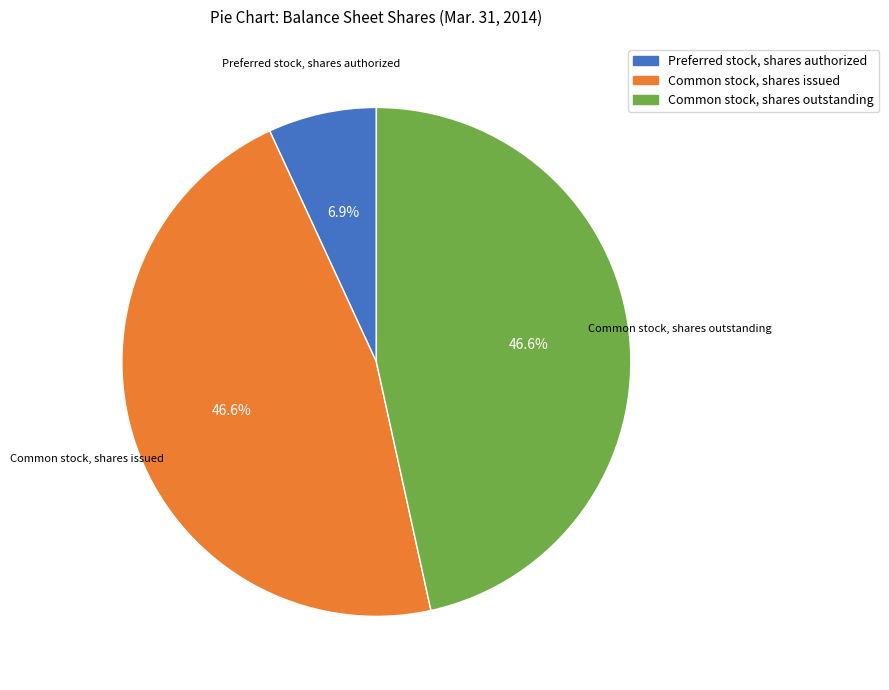

What percentage do Common stock, shares issued and Common stock, shares outstanding together represent?

93.1%